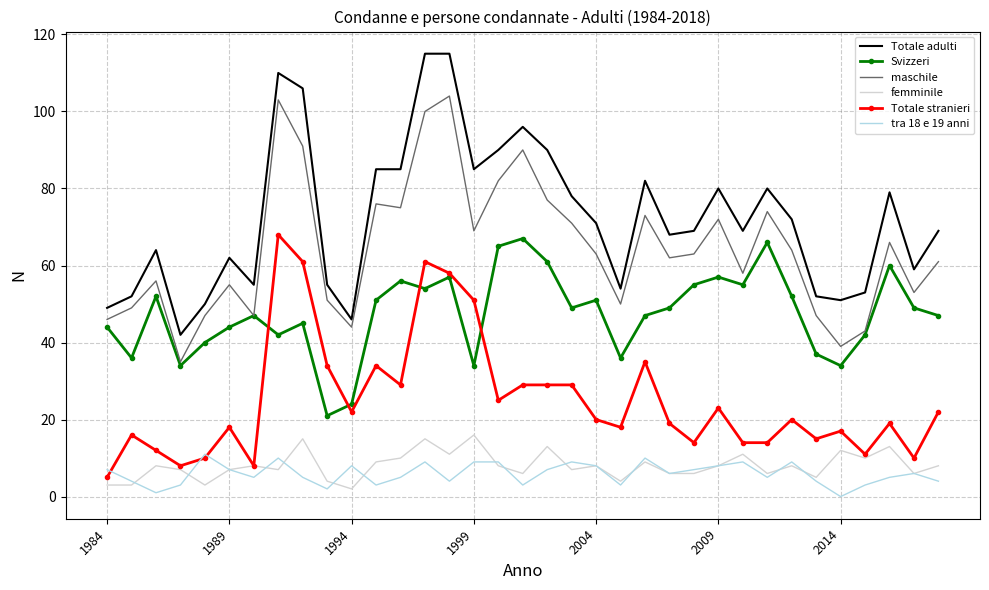

Which series has the largest total across all categories?

Totale adulti